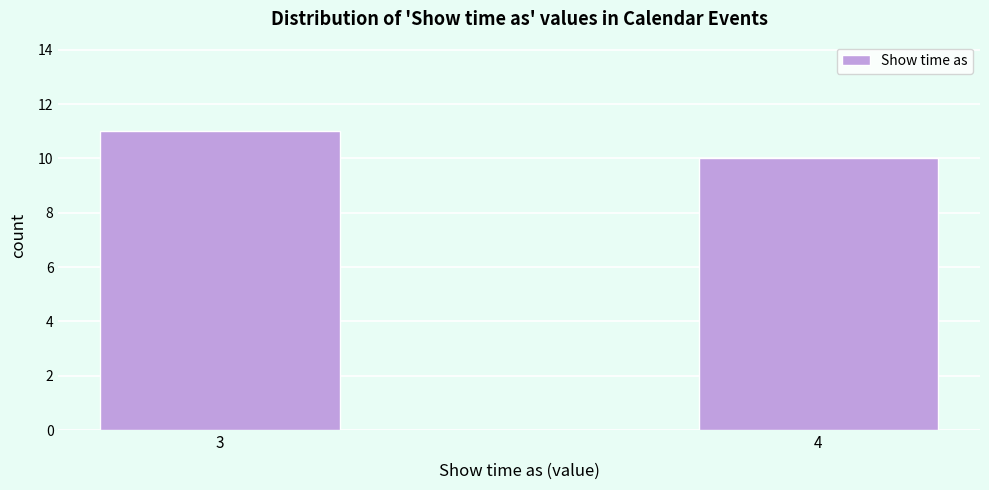

Reading left to right, transcribe all the data shown in this chart.

3=11	4=10